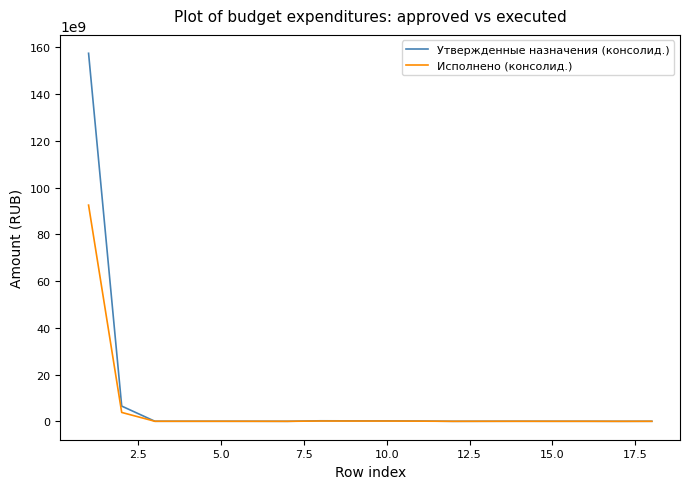

Count the number of data series in this chart.

2